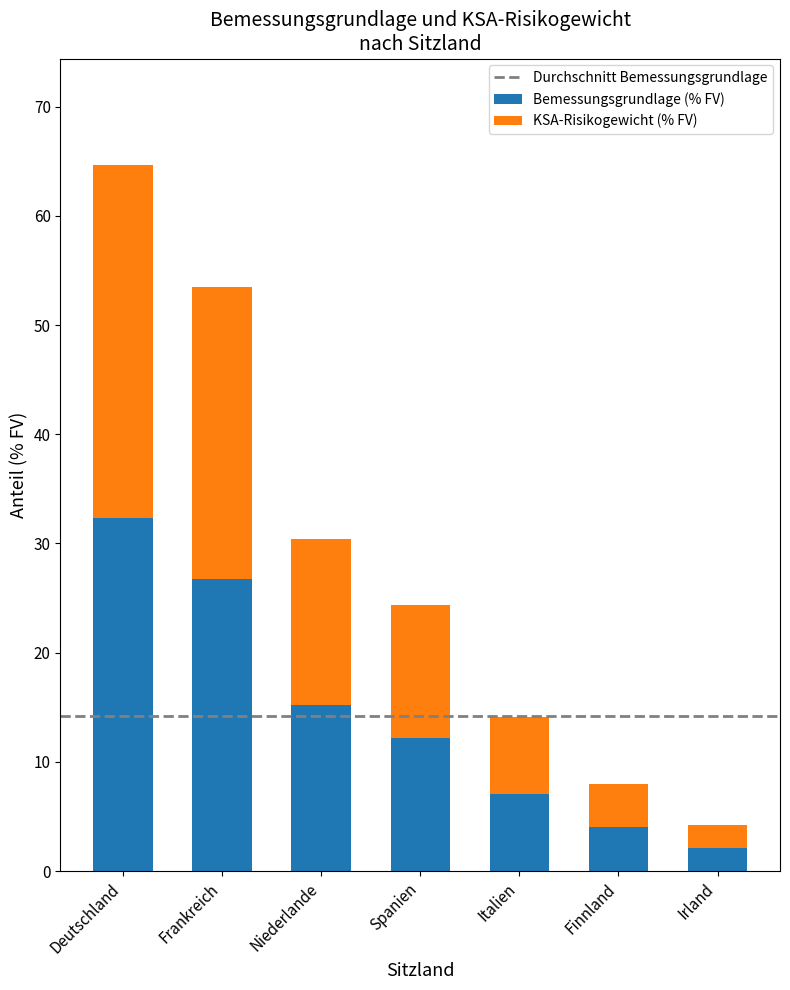

Reading left to right, list the values for the Bemessungsgrundlage (% FV) series.

Deutschland=32.3	Frankreich=26.8	Niederlande=15.2	Spanien=12.2	Italien=7.0	Finnland=4.0	Irland=2.1